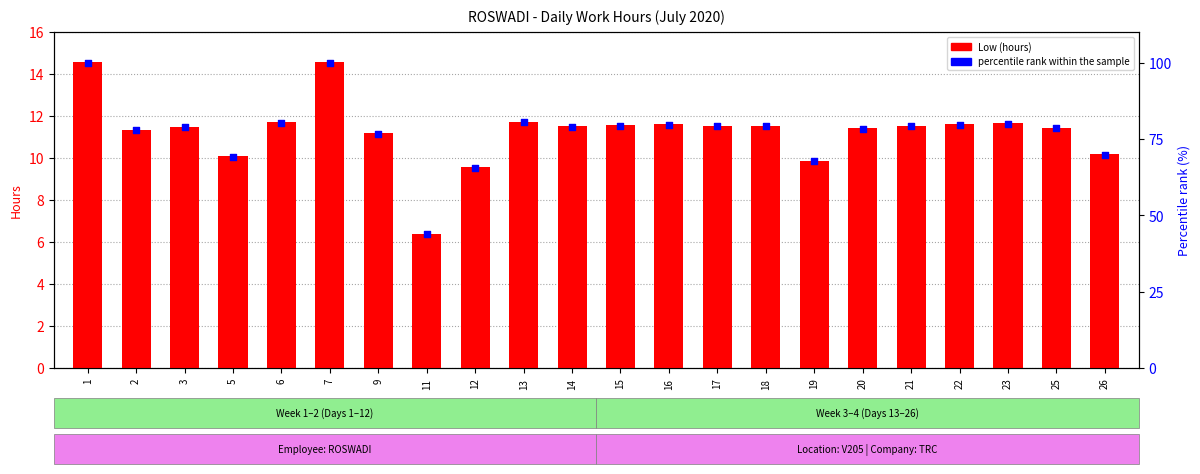

At which category is the sum across all series the highest?

1